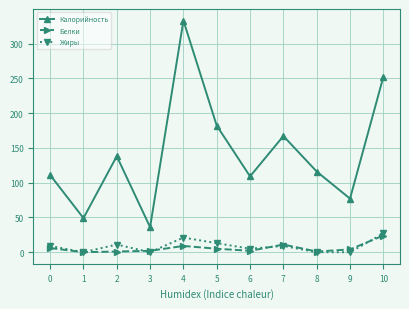

The Жиры series shows 9 at 0. True or false?

True